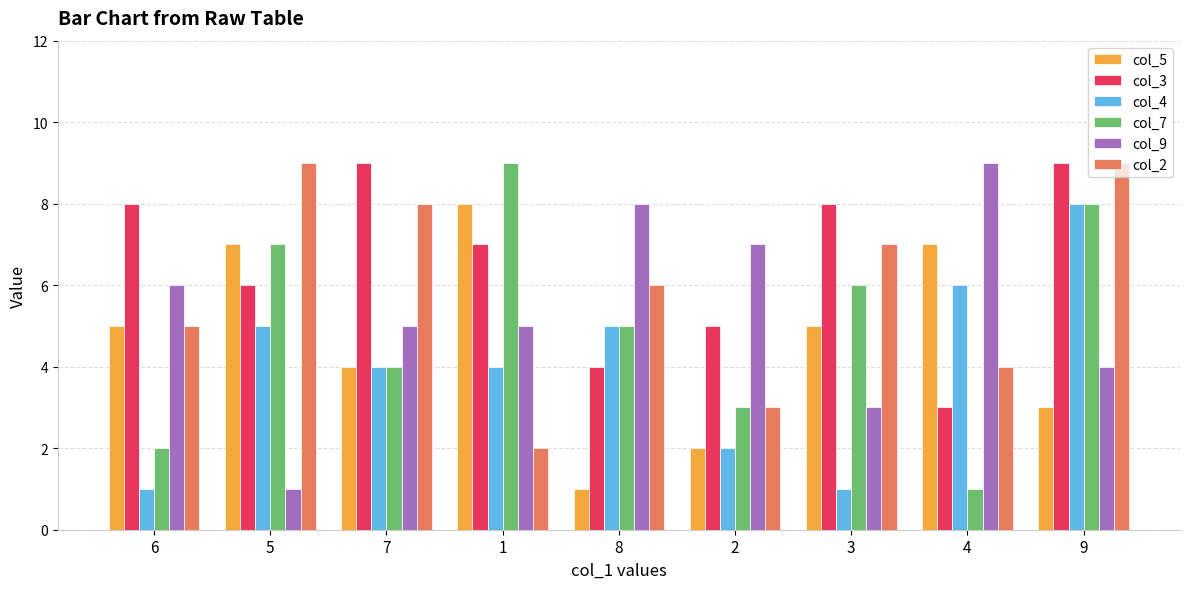

What is the average value of the col_3 series?

7